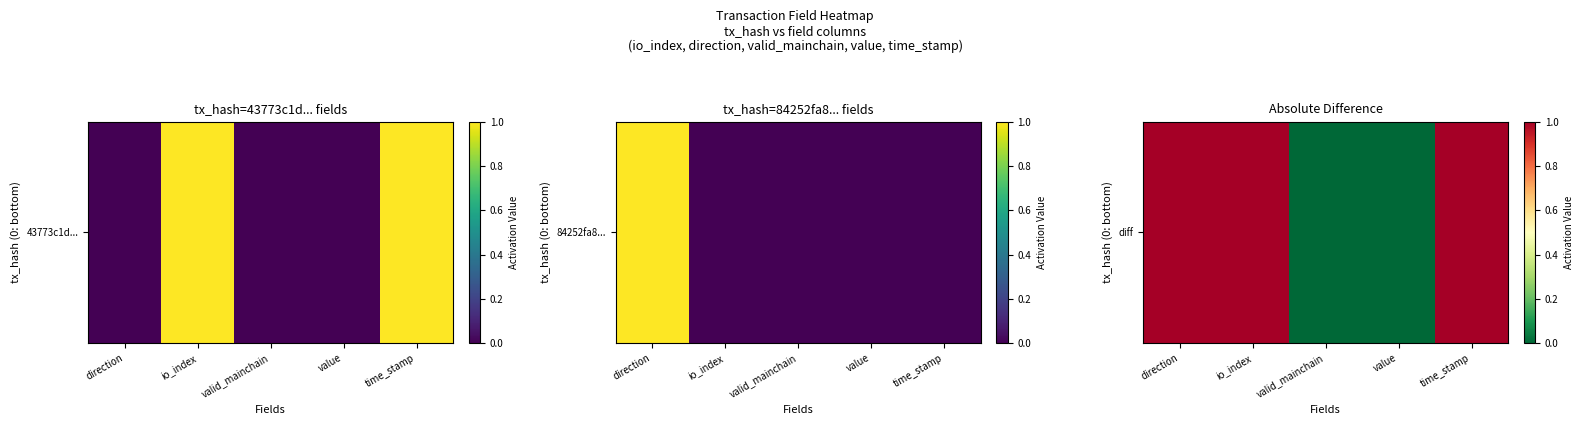

What is the maximum value shown in the chart?

1